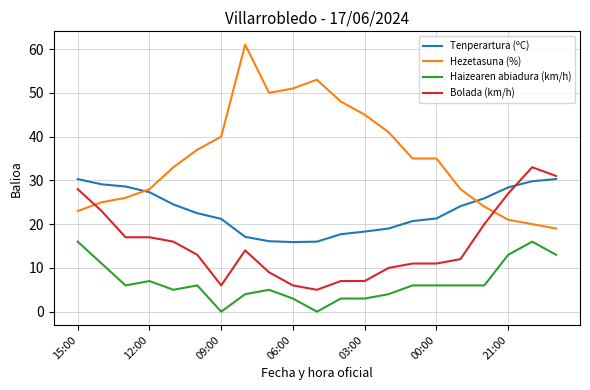

True or false: Haizearen abiadura (km/h) and Hezetasuna (%) cross at least once.

False